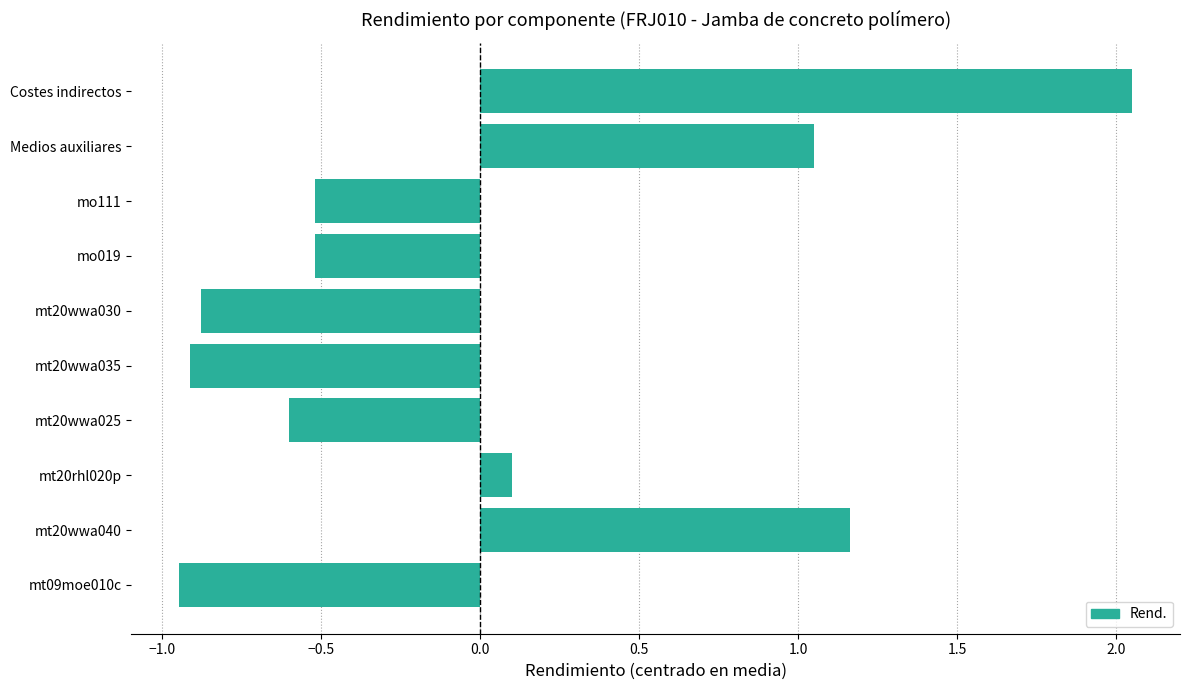

What is the difference between the values at mo111 and Medios auxiliares?

1.6